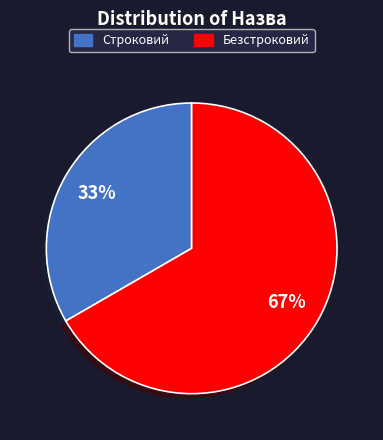

The Строковий slice represents 33% of the pie. True or false?

True